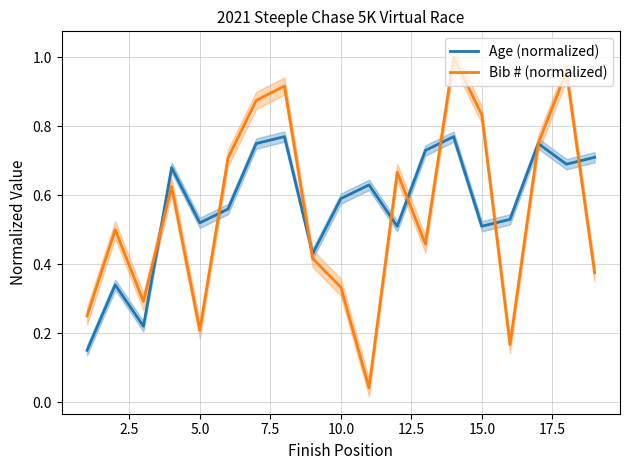

What are all the series names shown in the legend?

Age (normalized), Bib # (normalized)